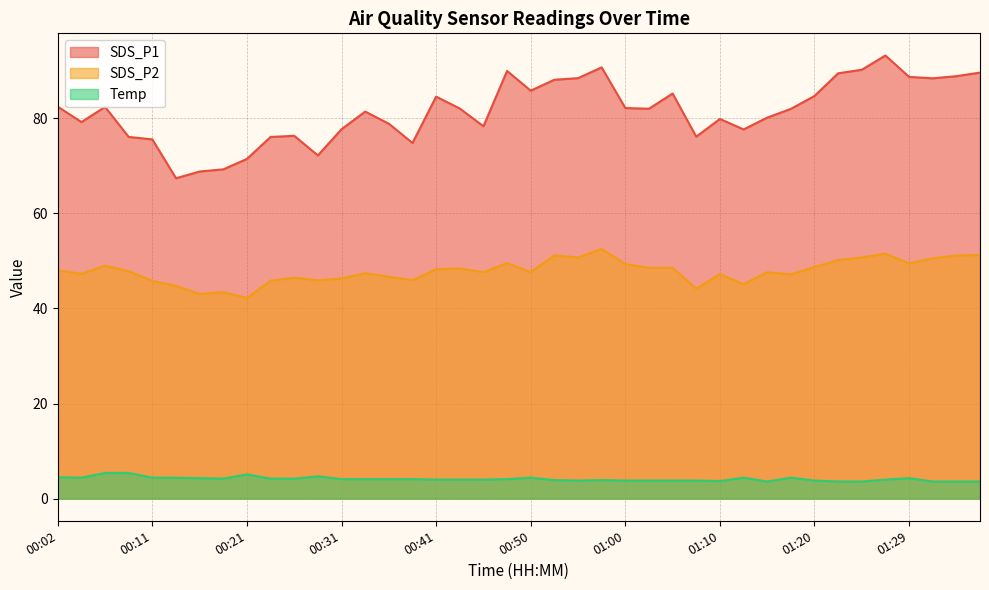

Reading left to right, what are all the values shown in this chart?

SDS_P1: 82.4	79.2	82.4	76.1	75.5	67.4	68.8	69.2	71.5	76.1	76.3	72.2	77.7	81.4	78.8	74.8	84.5	82.0	78.3	90.0	85.8	88.1	88.4	90.7	82.2	82.0	85.2	76.1	79.8	77.7	80.1	82.0	84.7	89.5	90.2	93.2	88.7	88.4	88.8	89.6
SDS_P2: 48.0	47.3	49.0	47.8	45.8	44.7	43.0	43.4	42.2	45.8	46.5	45.9	46.3	47.4	46.7	46.0	48.2	48.4	47.6	49.5	47.6	51.1	50.7	52.5	49.4	48.5	48.5	44.1	47.2	45.1	47.6	47.2	48.7	50.2	50.7	51.5	49.5	50.5	51.1	51.2
Temp: 4.5	4.4	5.4	5.4	4.4	4.4	4.3	4.2	5.1	4.2	4.2	4.7	4.1	4.1	4.1	4.1	4.0	4.0	4.0	4.1	4.4	3.9	3.8	3.9	3.8	3.8	3.8	3.8	3.7	4.4	3.6	4.4	3.8	3.6	3.6	4.0	4.3	3.6	3.6	3.6